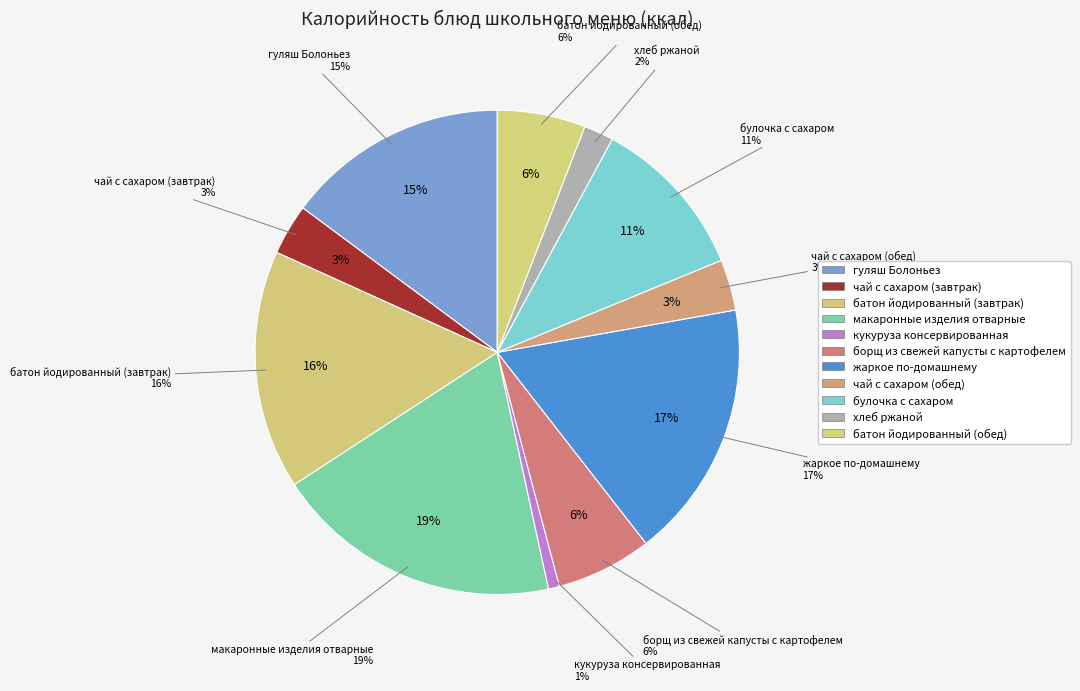

How many segments does this pie chart have?

11